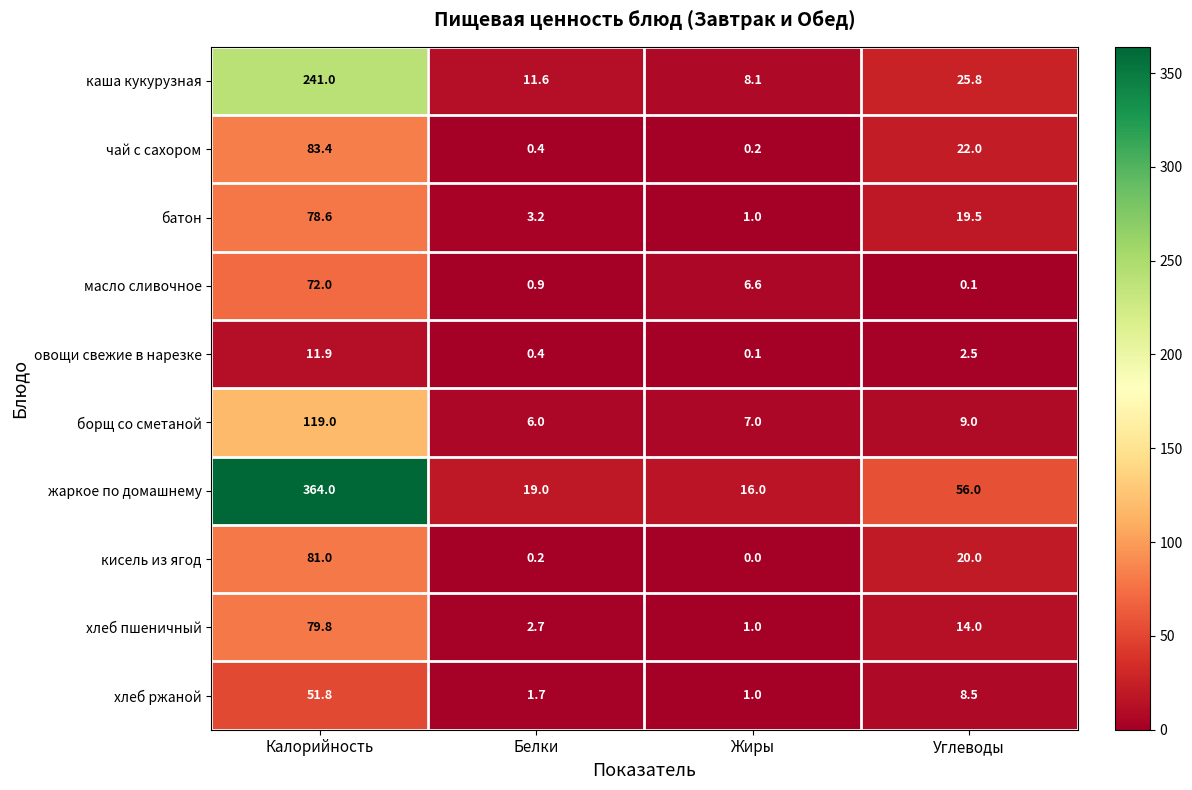

Which series has the widest spread of values?

жаркое по домашнему